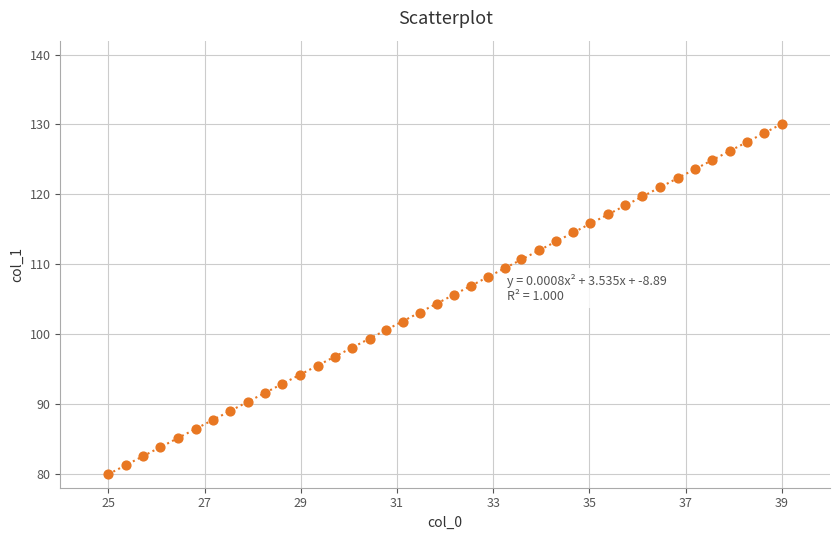

What is the range of X values (max minus min)?

14.0